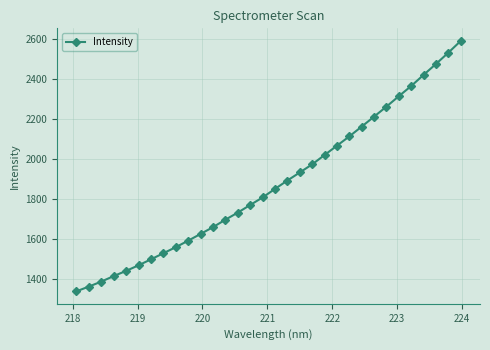

What is the sum of all values?

60082.7